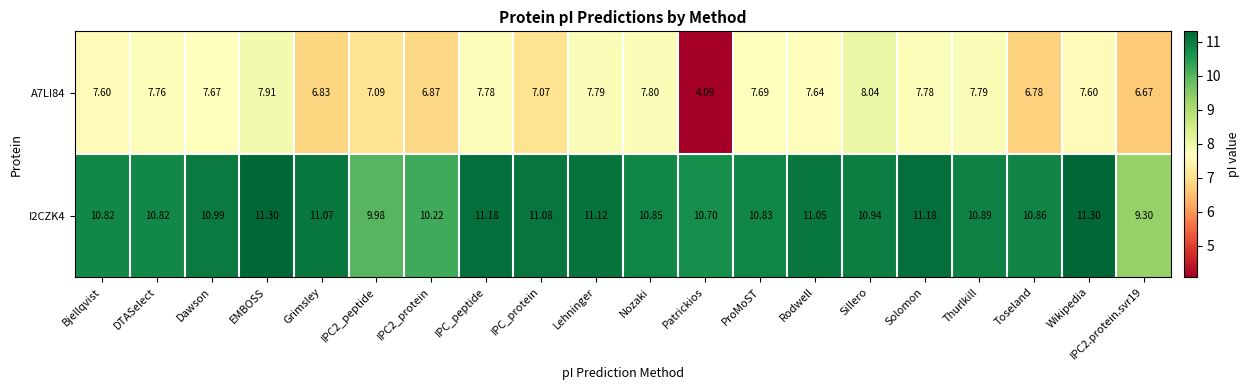

Rank the series by their maximum value, from highest to lowest.

I2CZK4, A7LI84